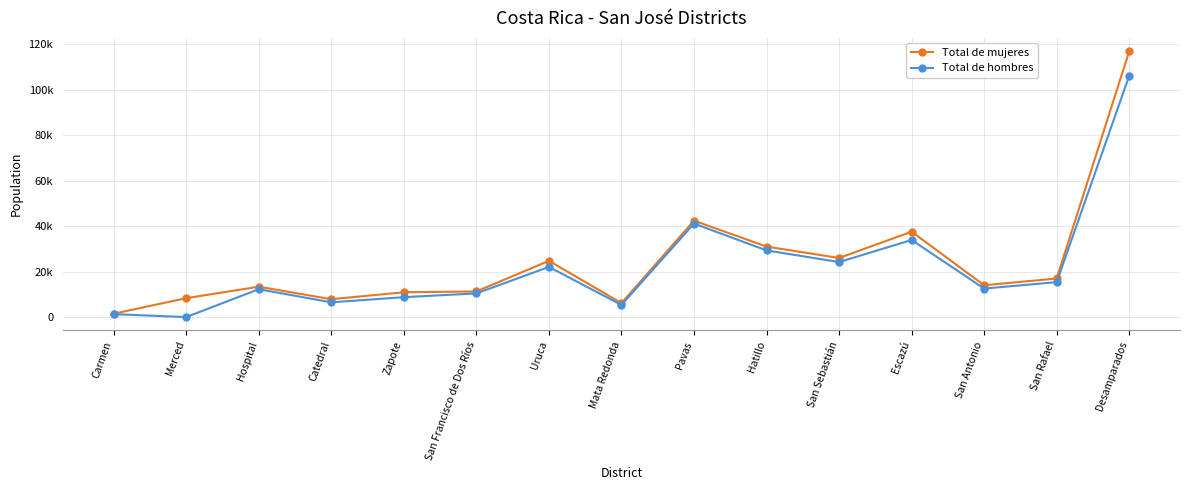

At which label does Total de hombres reach its minimum?

Merced